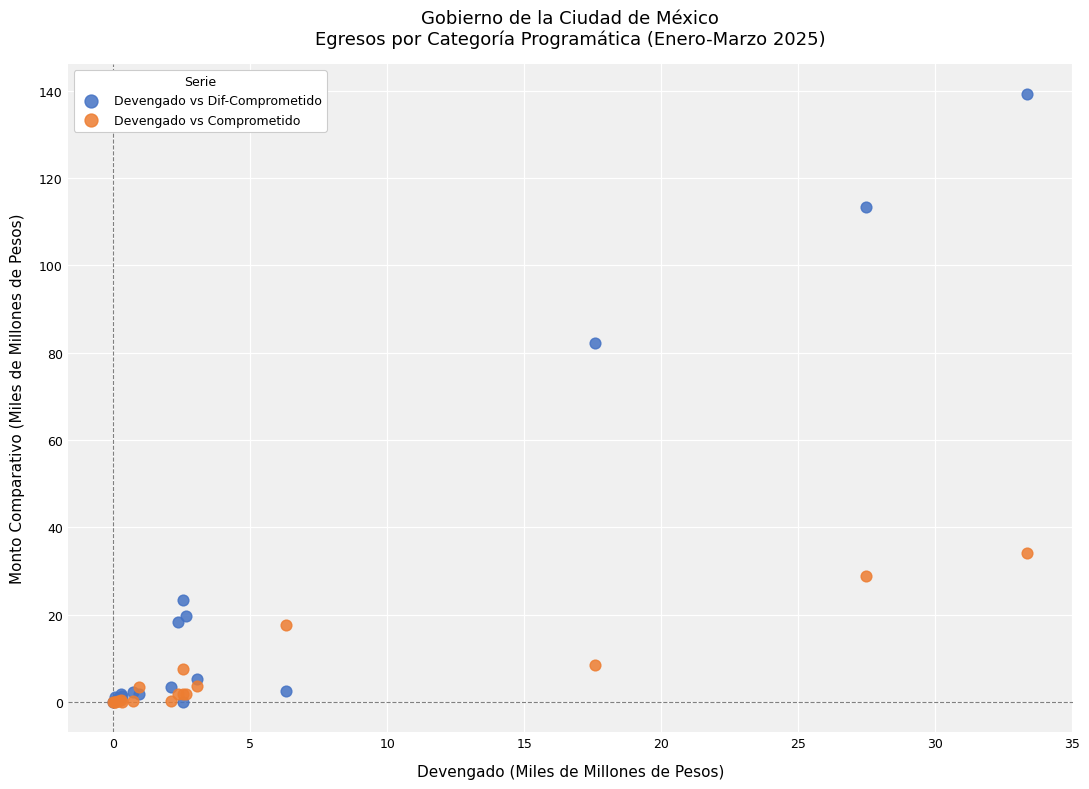

Across all series, what Y value is closest to 69?

82.2